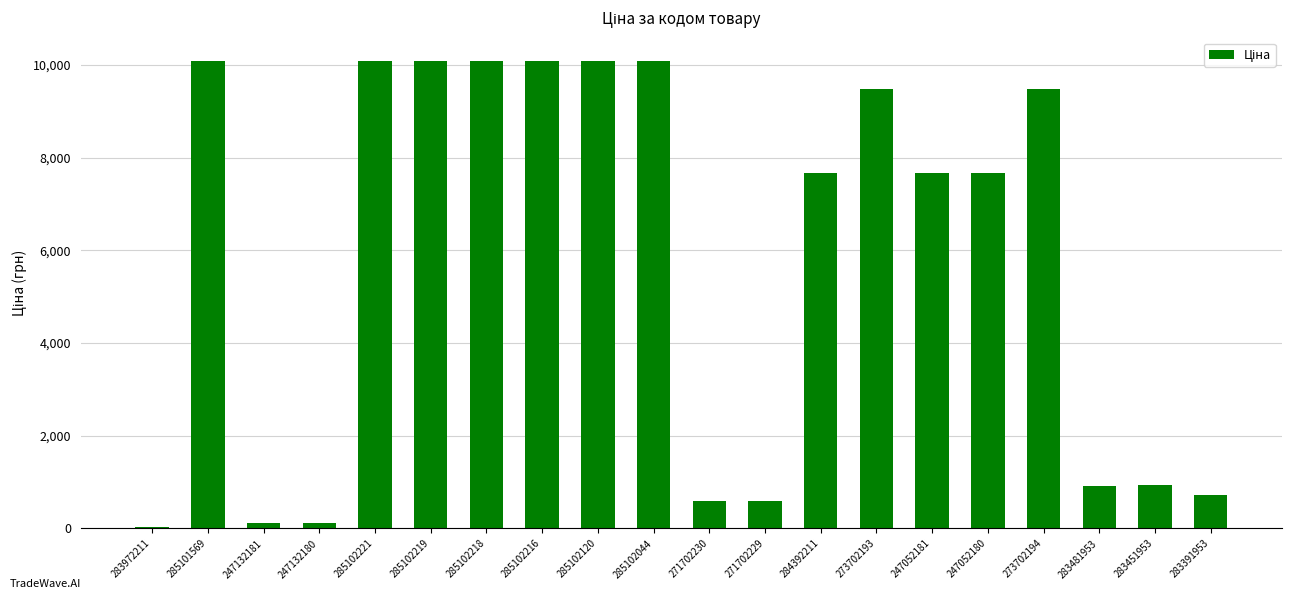

The value at 247052180 is 11784.4. True or false?

False